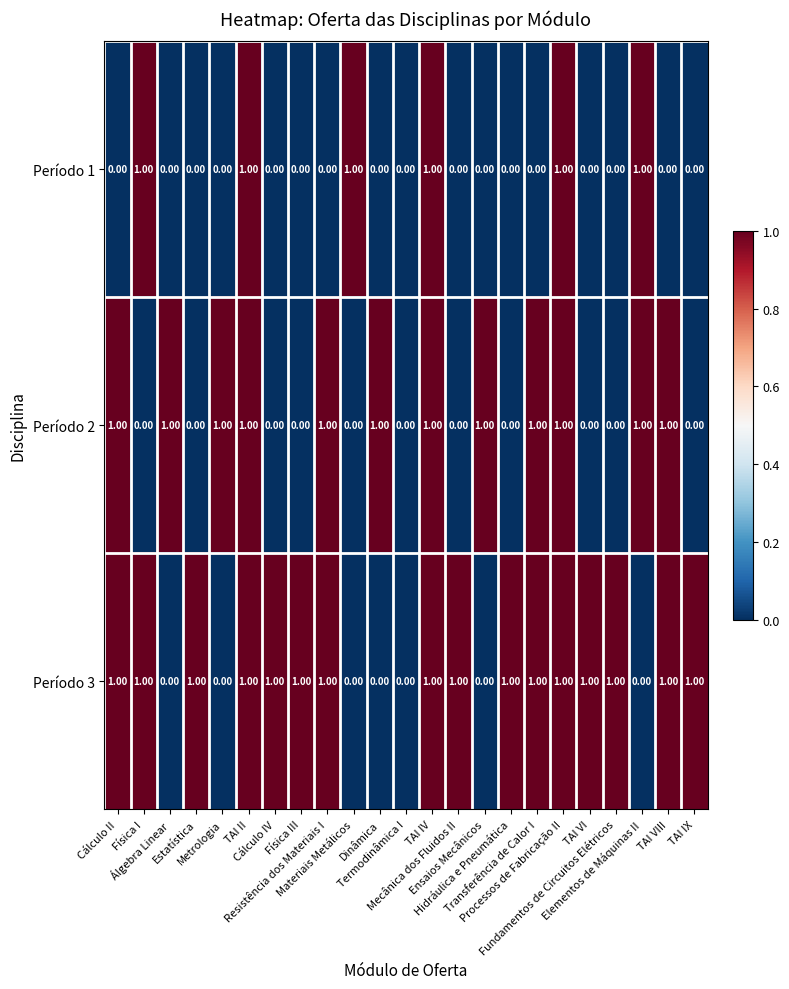

What is the sum of all Período 2 values?

12